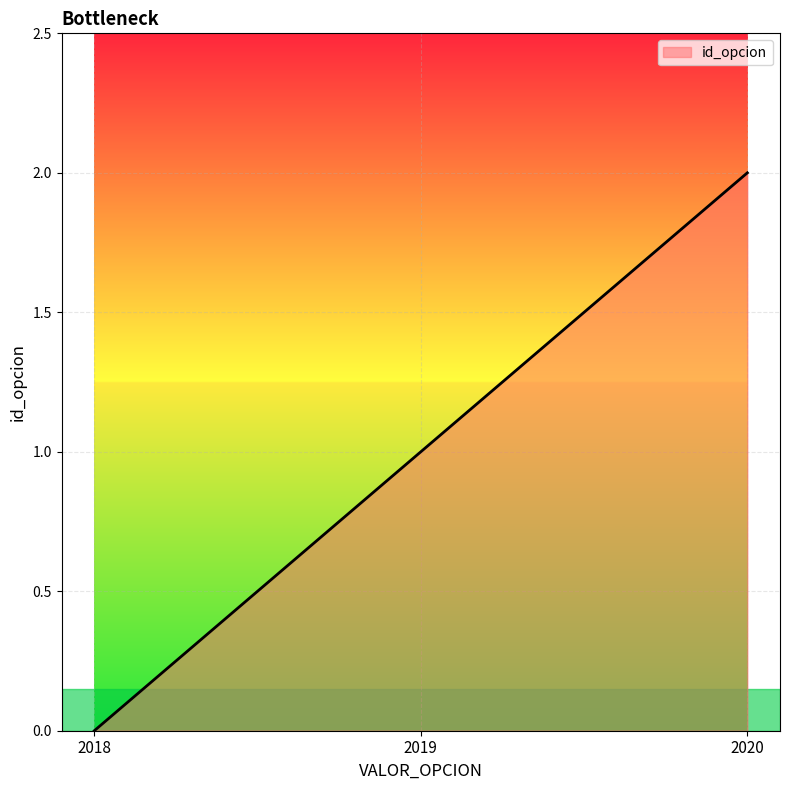

At which category does the chart reach its minimum across all series?

2018